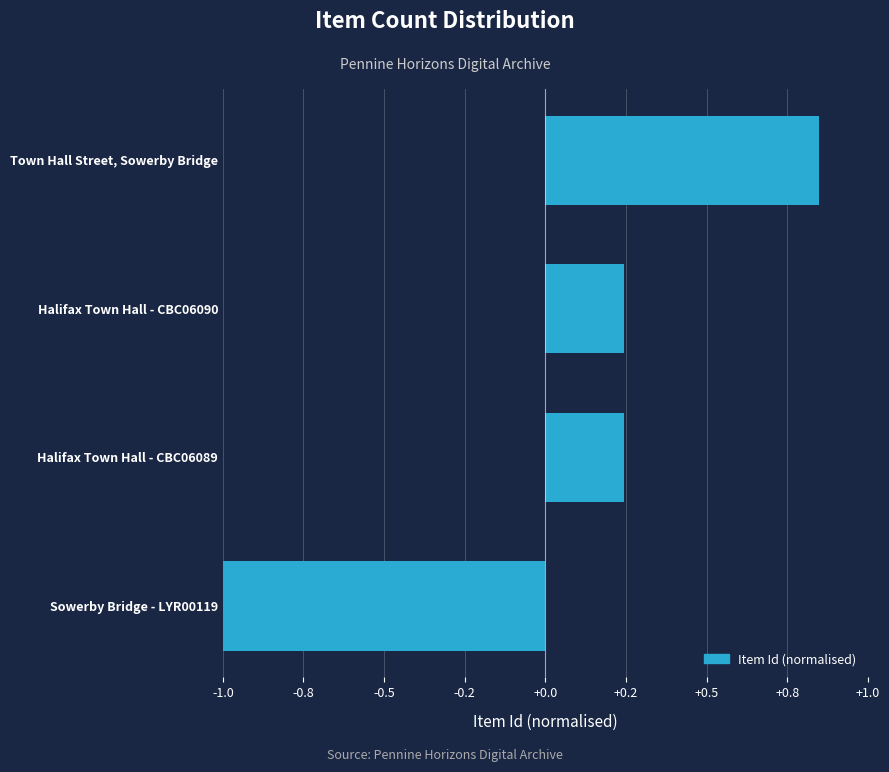

How many values are below zero?

1